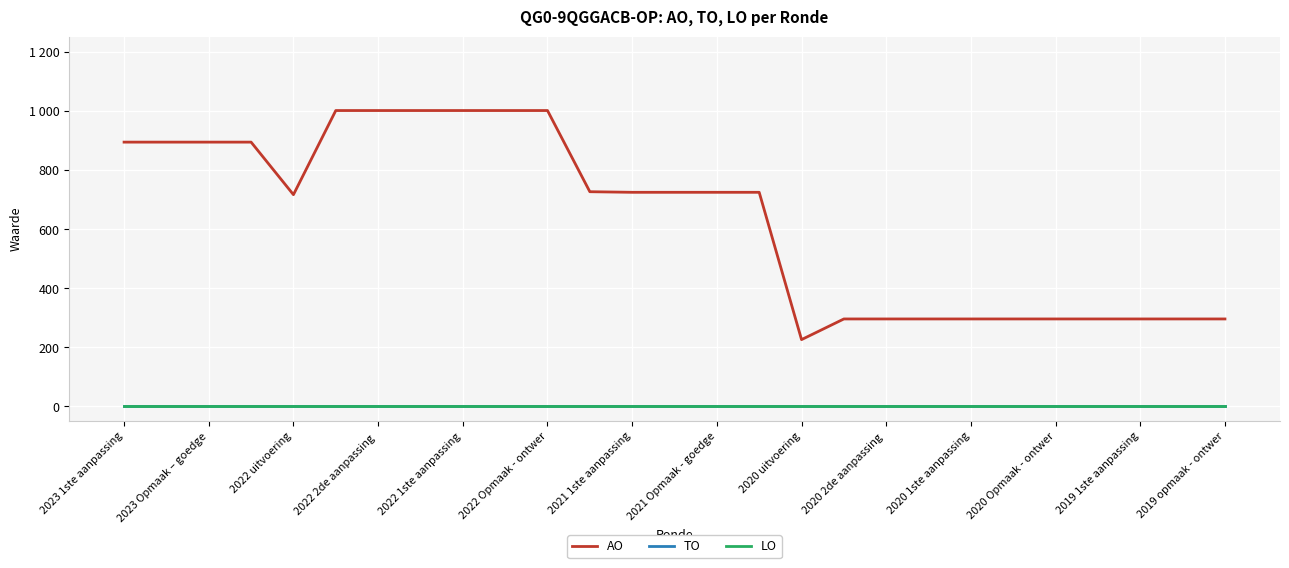

True or false: LO and AO intersect in this chart.

False